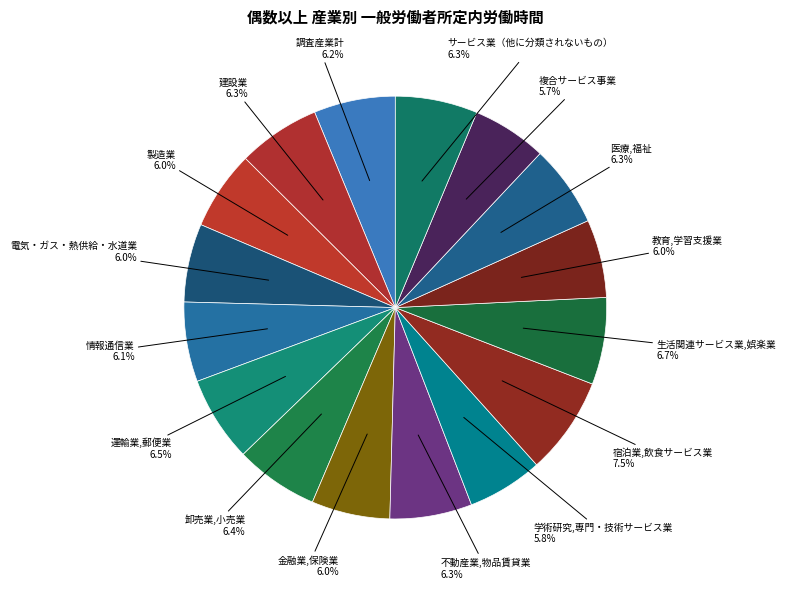

True or false: 金融業,保険業 accounts for 6% of the total.

True